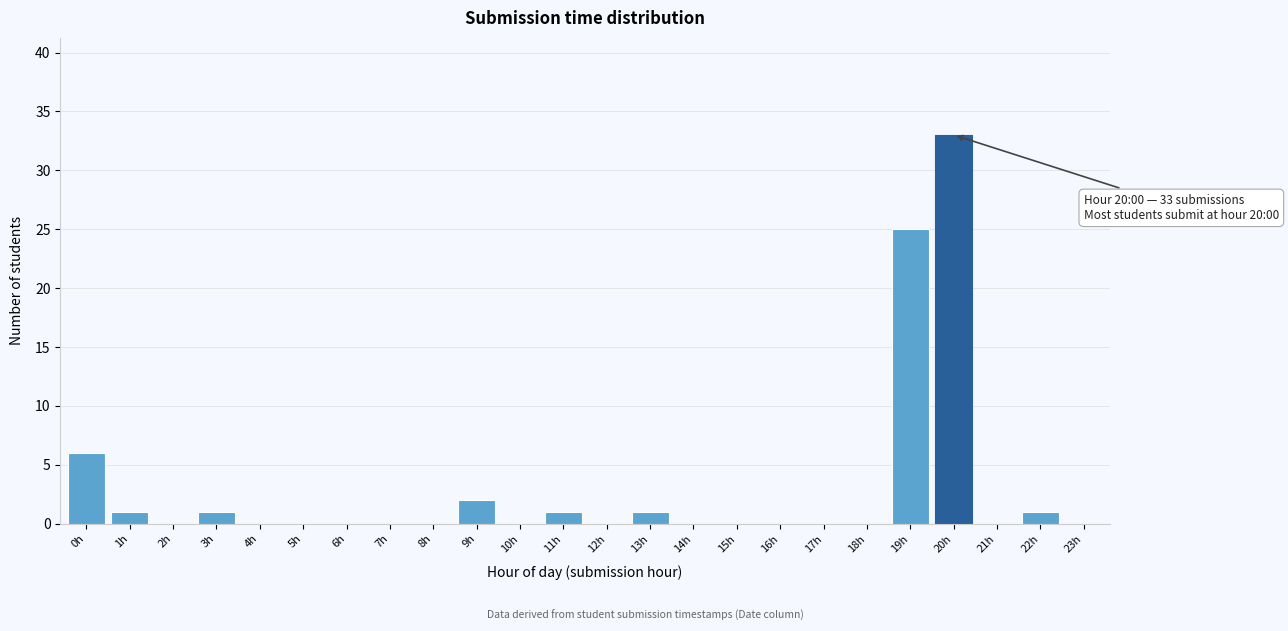

What is the maximum value shown in the chart?

33